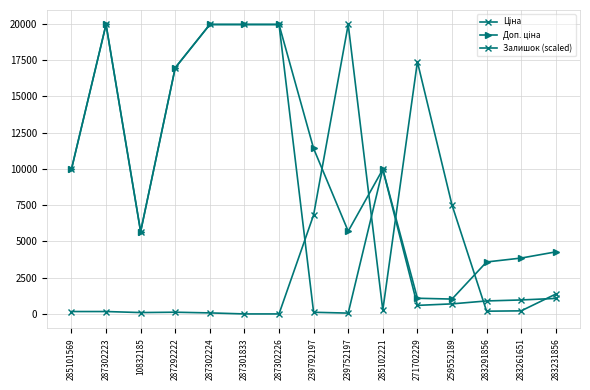

What is the label of the 8th point from the left?

239792197